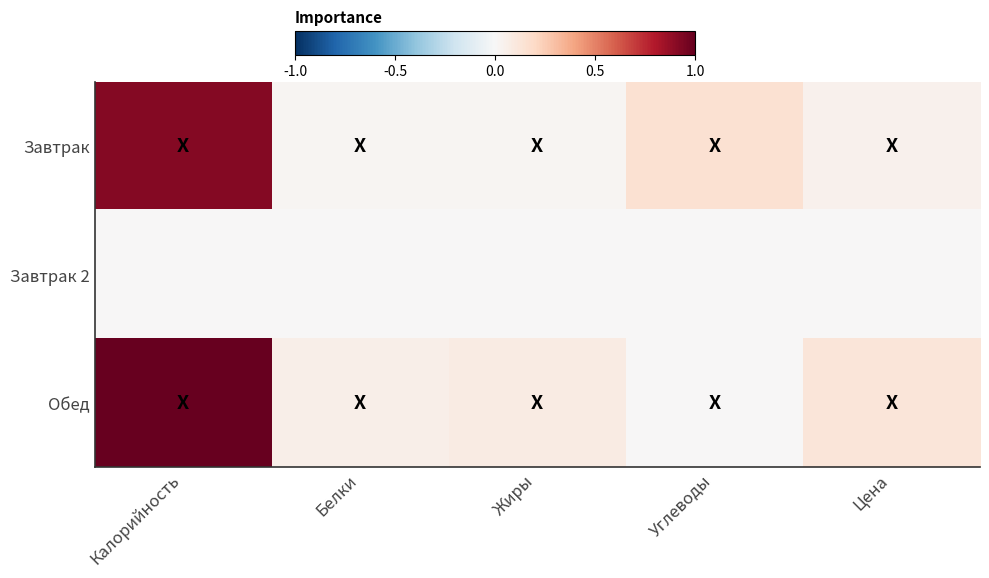

At how many categories does at least one series exceed 0?

5